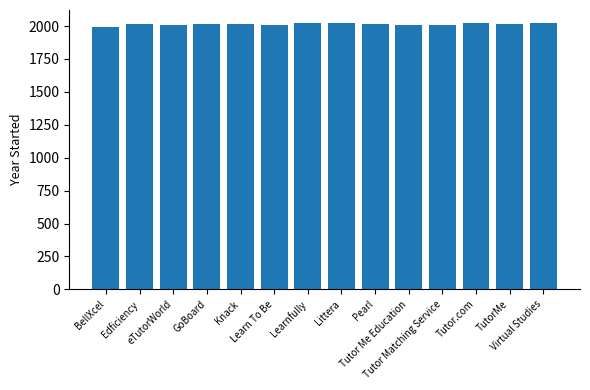

How many data points are less than 2015?

5